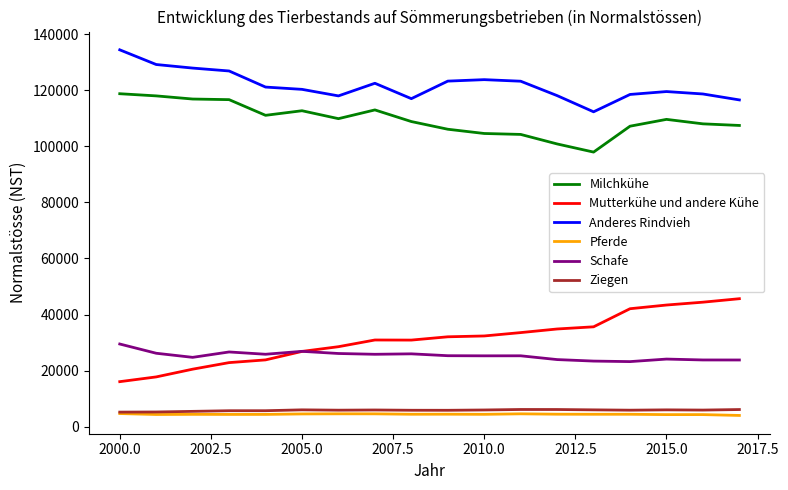

True or false: Milchkühe and Ziegen cross at least once.

False